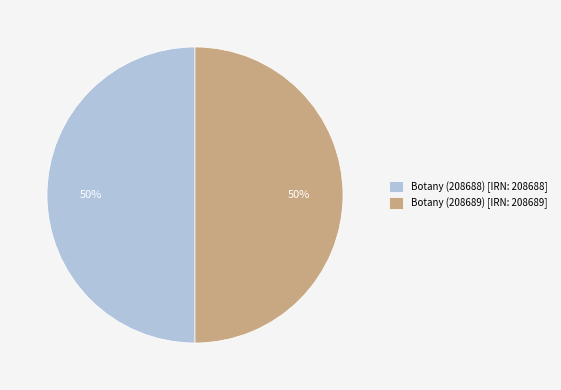

True or false: Botany (208688) [IRN: 208688] accounts for 36% of the total.

False